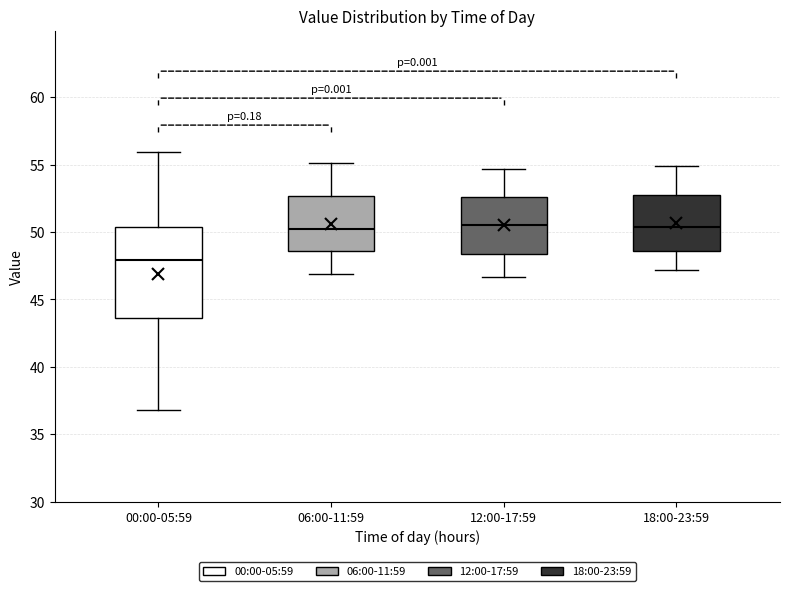

Reading left to right, transcribe this box plot: for each box, give where its median line is, the range the box spans, and where its two whiskers end, as read against the y-axis. The values are not printed on the chart, so give them approximately, as read against the axis.

00:00-05:59: median 48.0, box 43.5 to 50.5, whiskers 37.0 to 56.0
06:00-11:59: median 50.5, box 48.5 to 52.5, whiskers 47.0 to 55.0
12:00-17:59: median 50.5, box 48.5 to 52.5, whiskers 46.5 to 54.5
18:00-23:59: median 50.5, box 48.5 to 52.5, whiskers 47.0 to 55.0